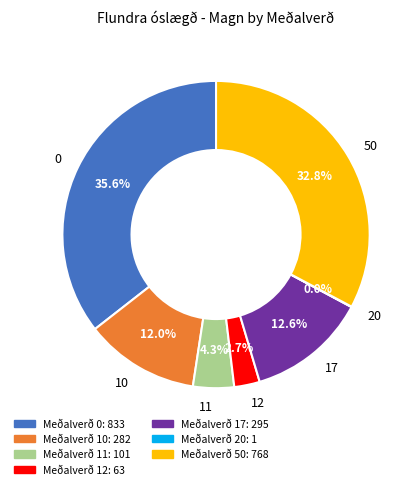

To the nearest percent, what is the difference between the 11 and 17 slice percentages?

8%